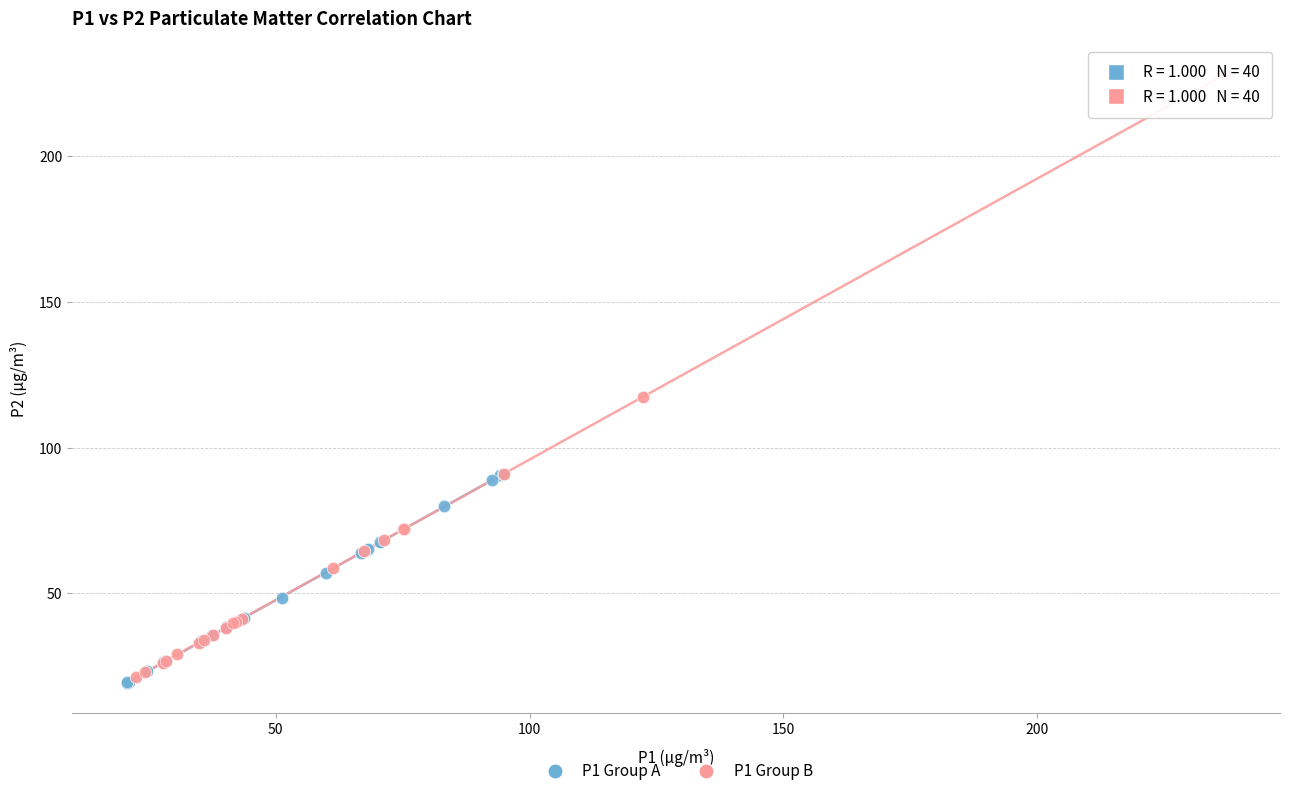

Which series contains the lowest Y value?

P1 Group A